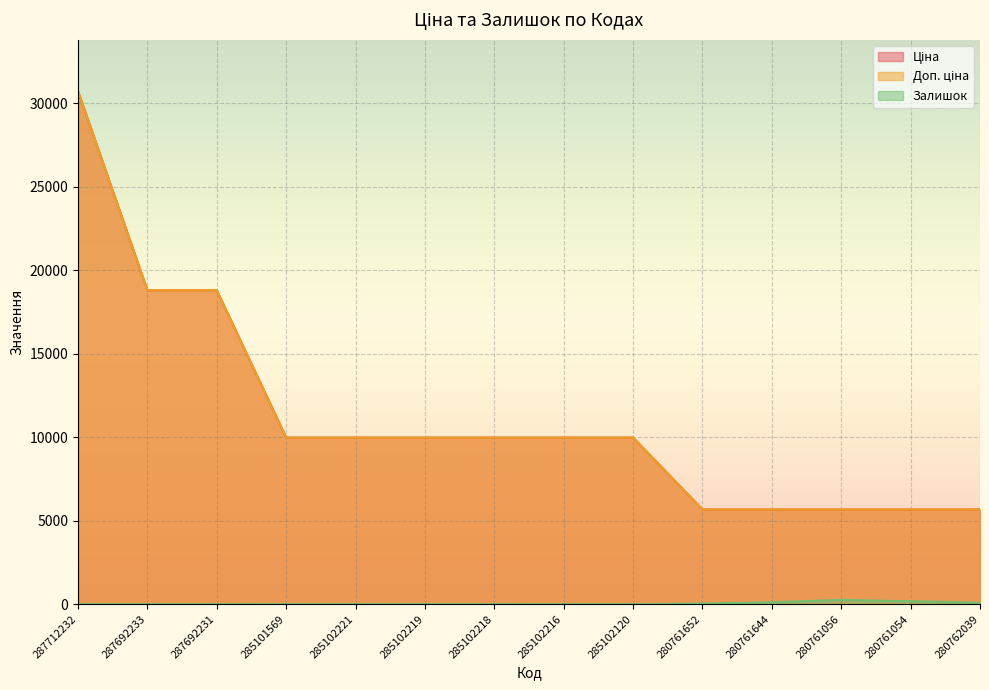

What is the sum of all Ціна values?

156529.8